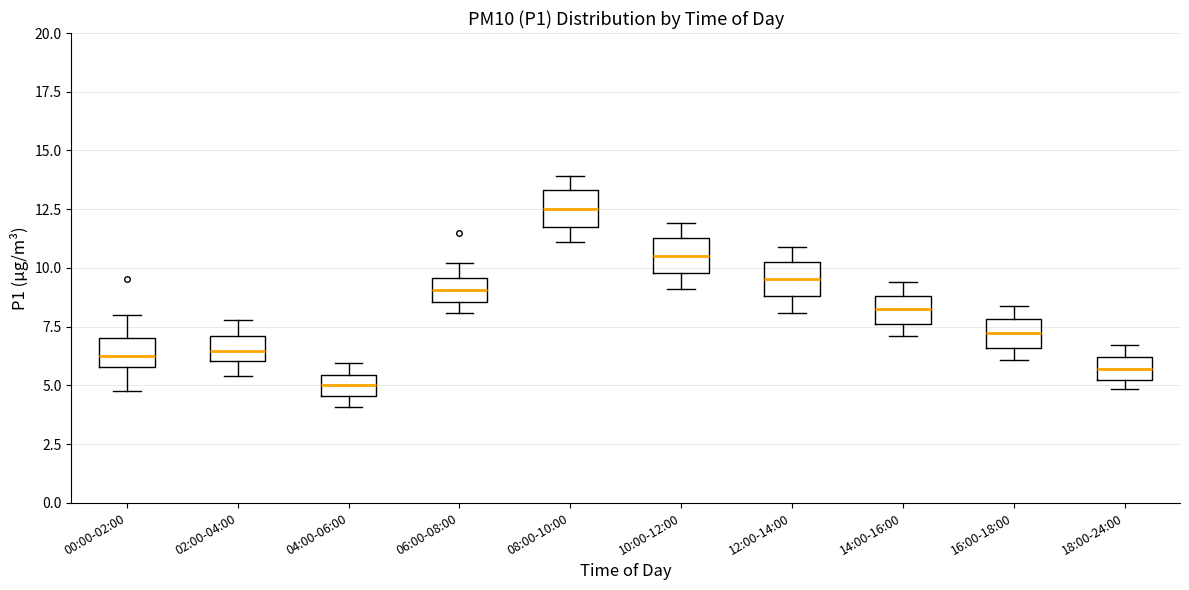

Reading left to right, transcribe this box plot: for each box, give where its median line is, the range the box spans, and where its two whiskers end, as read against the y-axis. The values are not printed on the chart, so give them approximately, as read against the axis.

00:00-02:00: median 6.0 (inside the box), box 6.0 to 7.0, whiskers 5.0 to 8.0
02:00-04:00: median 6.5, box 6.0 to 7.0, whiskers 5.5 to 8.0
04:00-06:00: median 5.0, box 4.5 to 5.5, whiskers 4.0 to 6.0
06:00-08:00: median 9.0, box 8.5 to 9.5, whiskers 8.0 to 10.0
08:00-10:00: median 12.5, box 11.5 to 13.5, whiskers 11.0 to 14.0
10:00-12:00: median 10.5, box 10.0 to 11.5, whiskers 9.0 to 12.0
12:00-14:00: median 9.5, box 9.0 to 10.5, whiskers 8.0 to 11.0
14:00-16:00: median 8.5, box 7.5 to 9.0, whiskers 7.0 to 9.5
16:00-18:00: median 7.5, box 6.5 to 8.0, whiskers 6.0 to 8.5
18:00-24:00: median 5.5, box 5.0 to 6.0, whiskers 5.0 (just below the box's lower edge) to 6.5